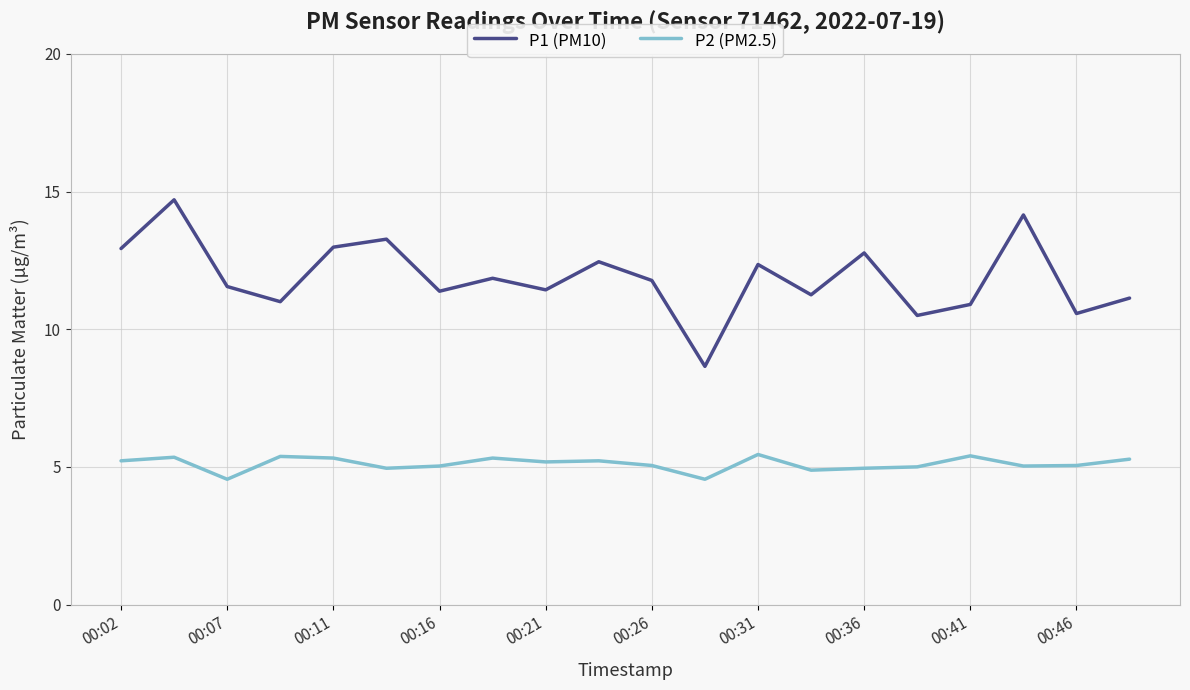

What are all the series names shown in the legend?

P1 (PM10), P2 (PM2.5)